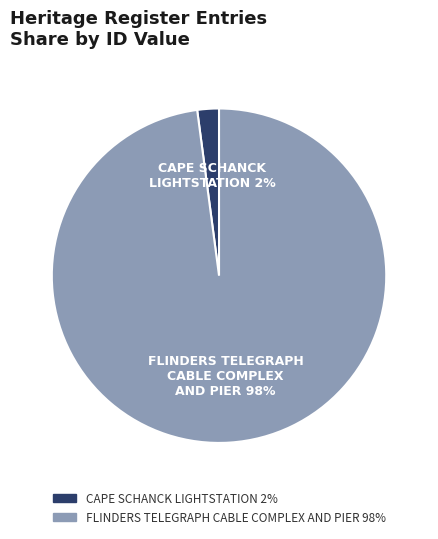

Which has a higher value, CAPE SCHANCK LIGHTSTATION or FLINDERS TELEGRAPH CABLE COMPLEX AND PIER?

FLINDERS TELEGRAPH CABLE COMPLEX AND PIER